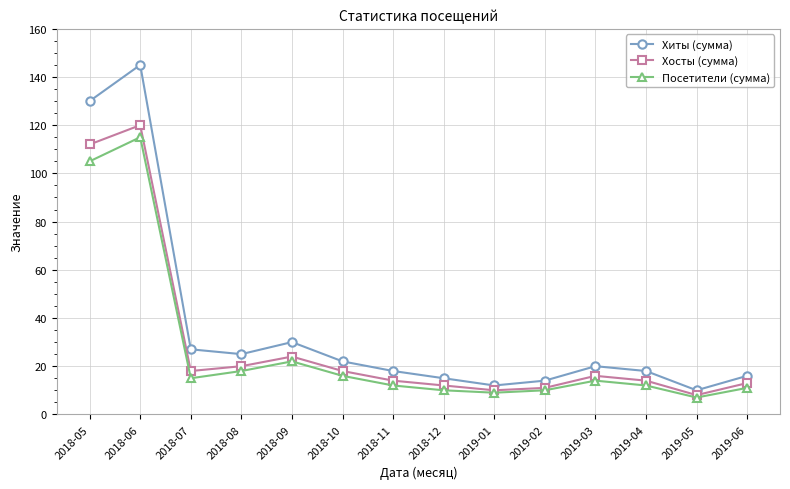

Is it true that Хосты (сумма) equals 12 at 2018-12?

True